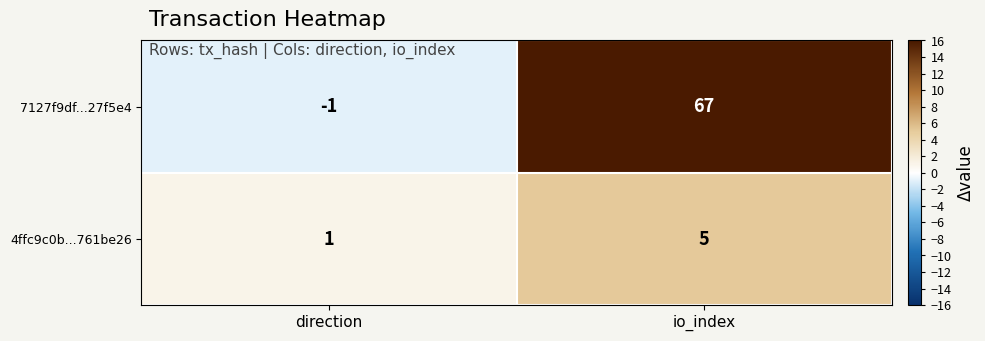

What is the sum of all 4ffc9c0b...761be26 values?

6